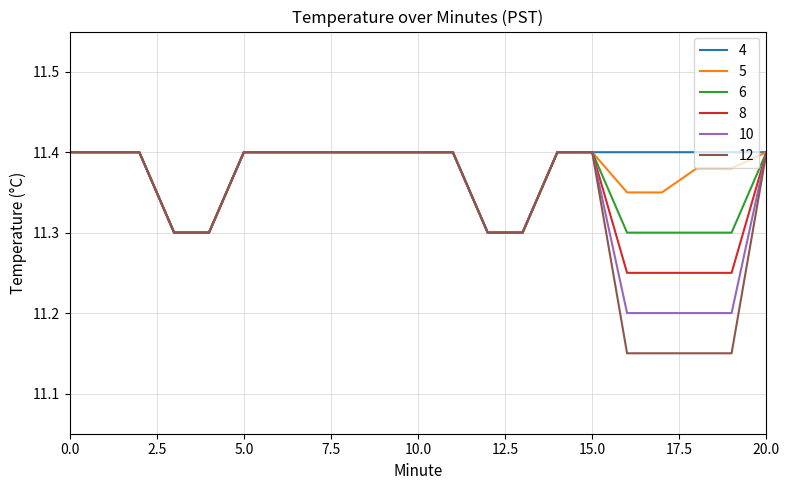

Does the chart display data point markers on the line(s)?

No